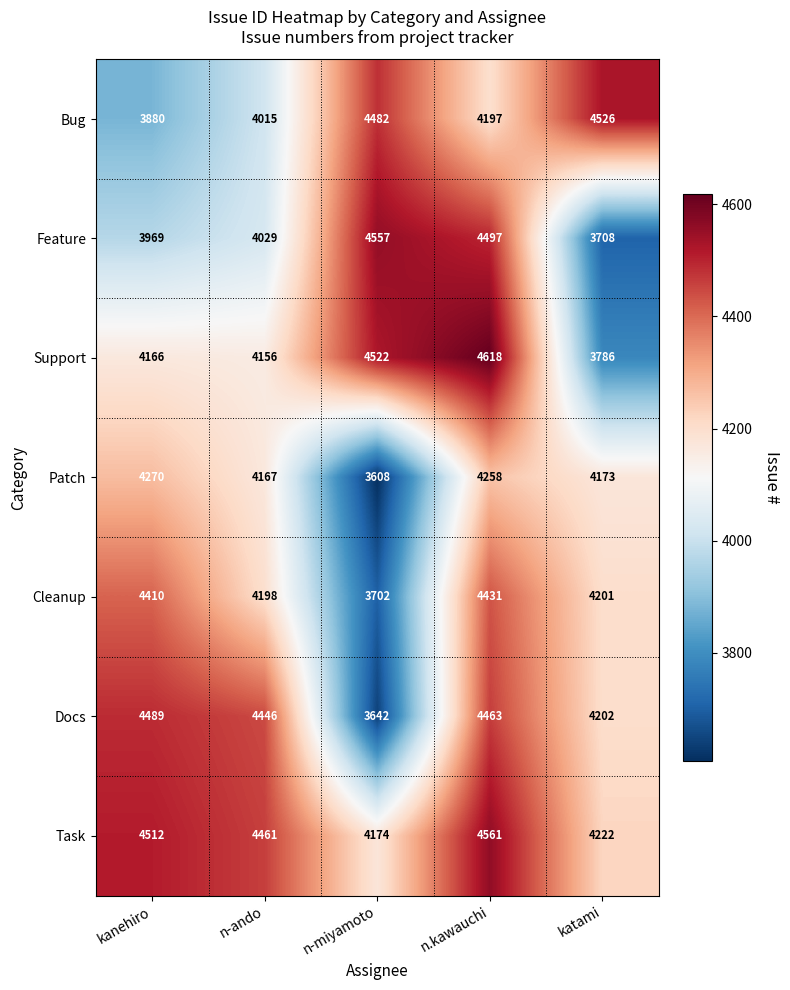

What is the average value of the Docs series?

4248